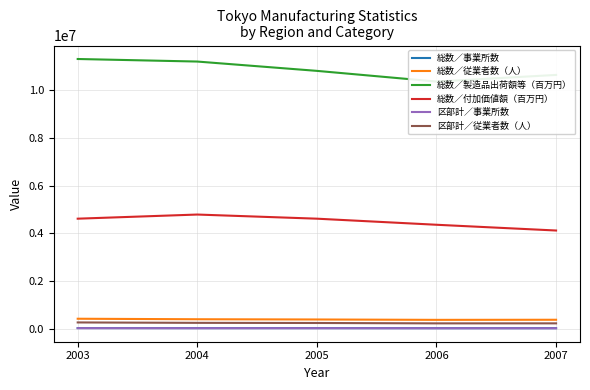

Does the chart display data point markers on the line(s)?

No